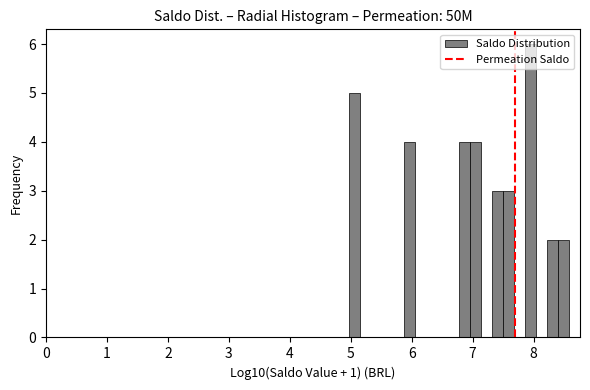

Read against the x-axis, roughly where is the centre of the tallest bar?

8.0